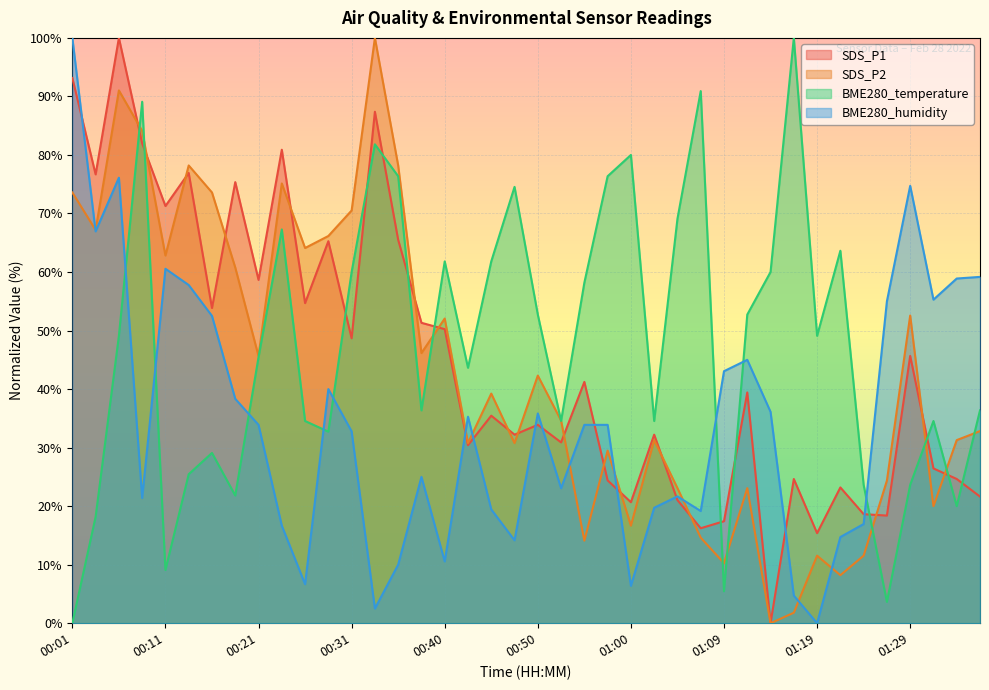

Which has a higher value, 00:04 or 00:48?

00:04